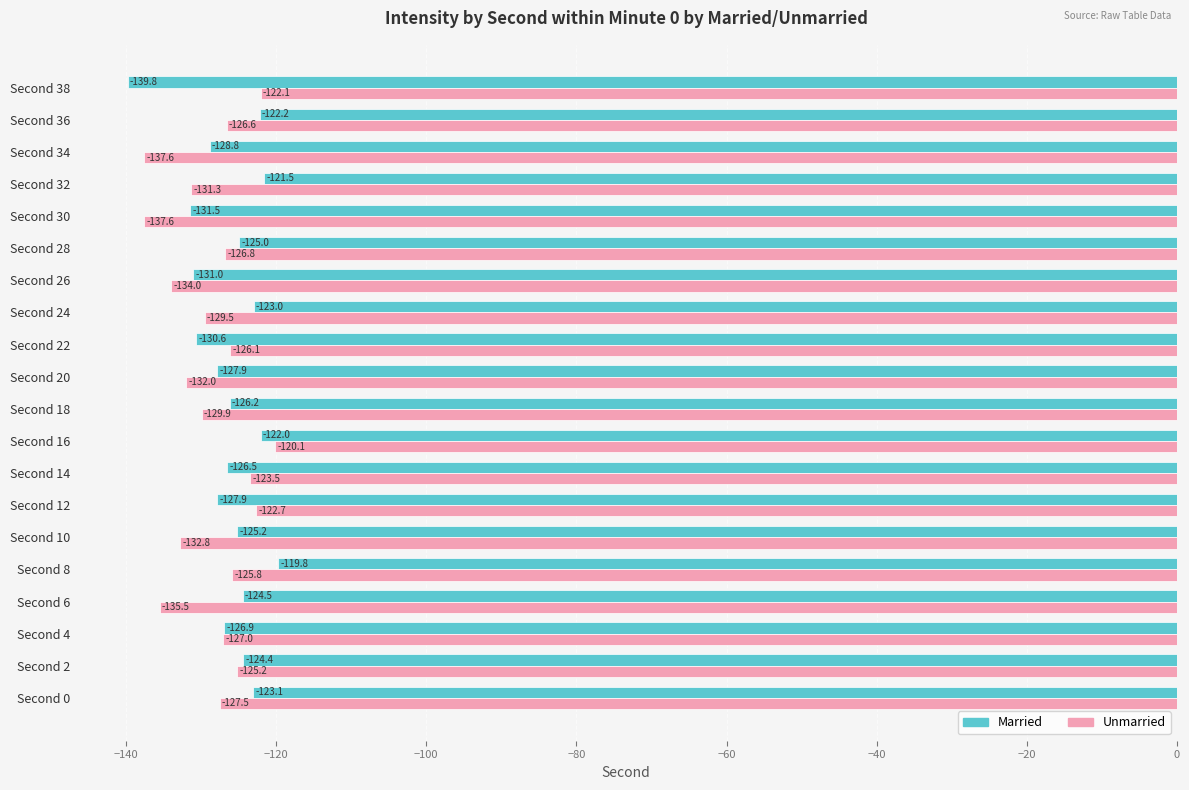

The Unmarried series shows -47.2 at Second 26. True or false?

False